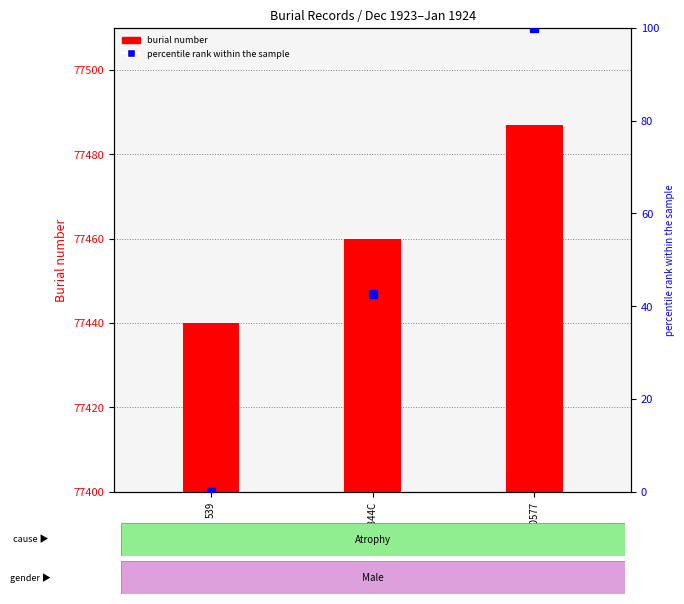

How many groups of bars are there?

3